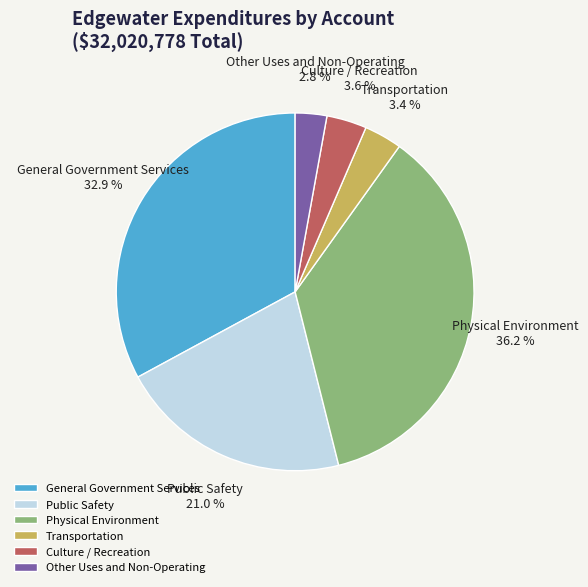

Combined, do Other Uses and Non-Operating and Culture / Recreation account for over 50%?

No